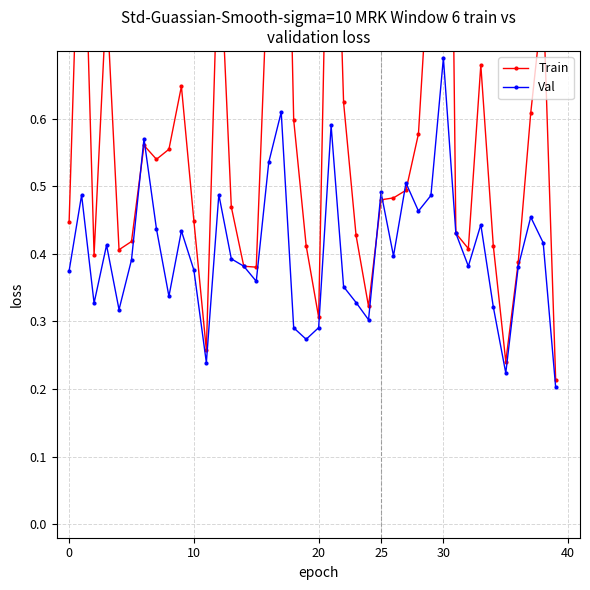

At which label does Train reach its minimum?

39